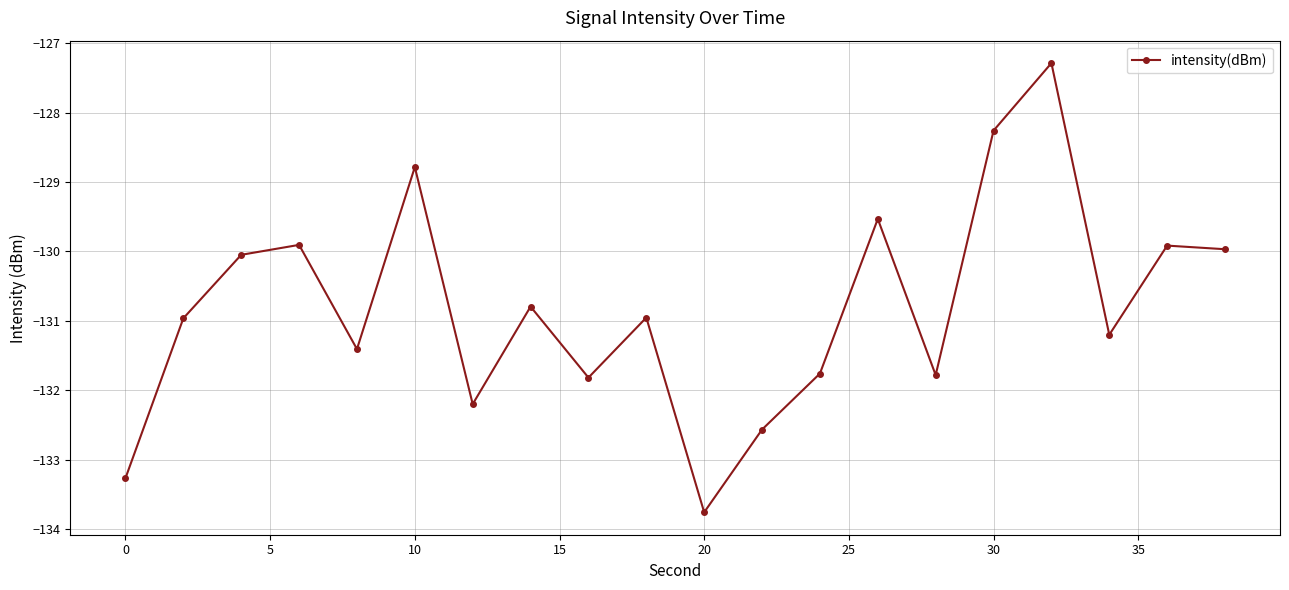

What is the sum of all values?

-2616.1